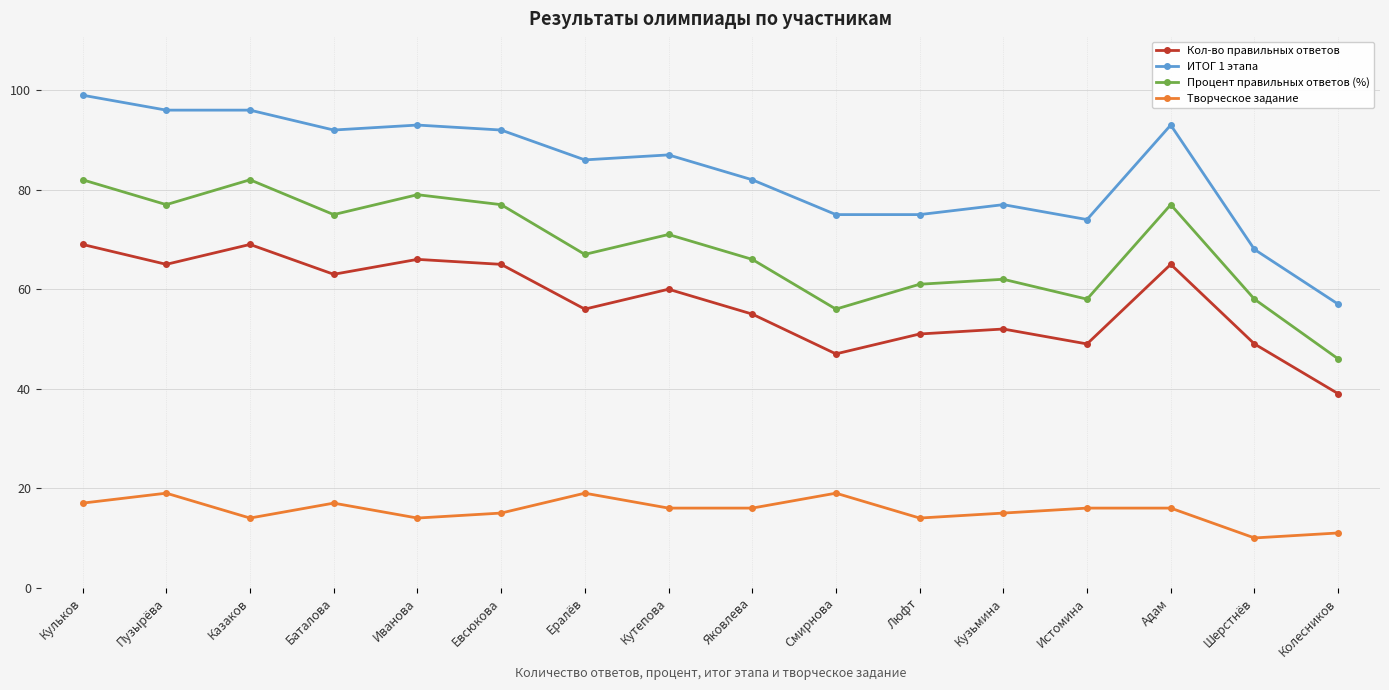

Which category has the lowest value across all series?

Шерстнёв